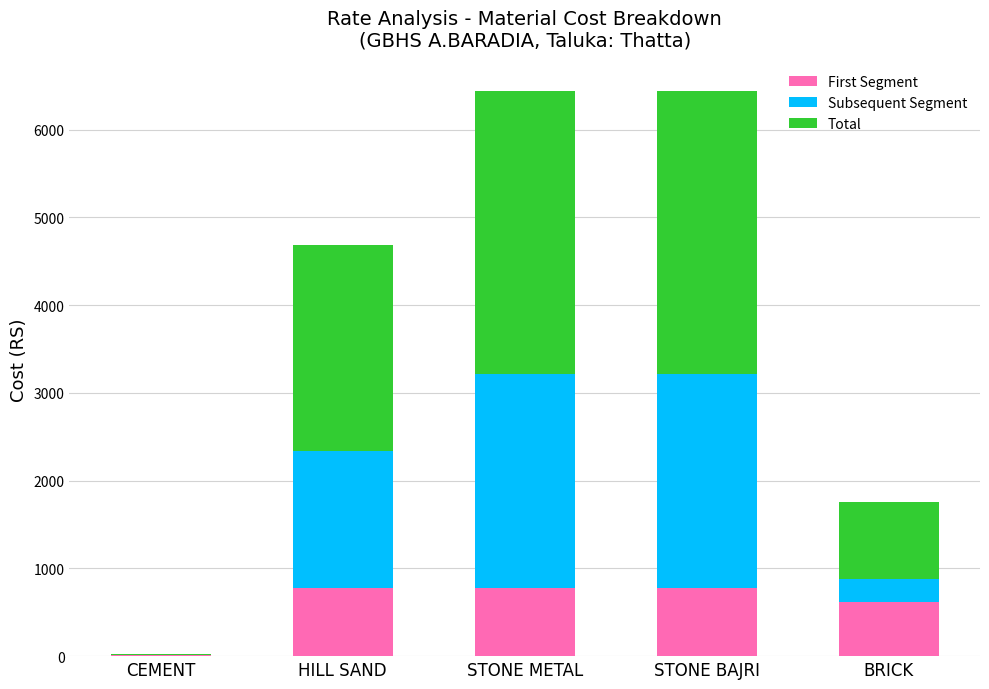

Reading left to right, transcribe the values for First Segment.

CEMENT=7.5	HILL SAND=772.0	STONE METAL=772.0	STONE BAJRI=772.0	BRICK=617.5